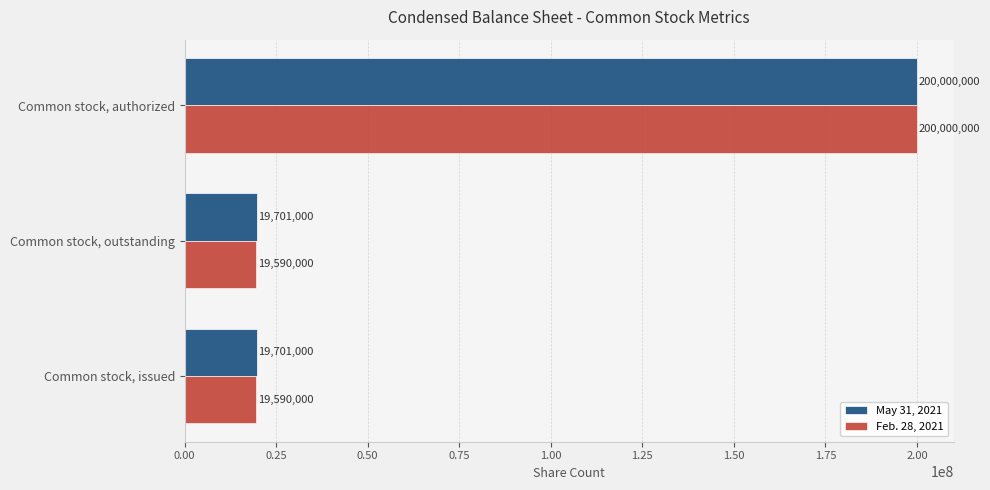

List the series in order of their overall mean, highest first.

May 31, 2021, Feb. 28, 2021